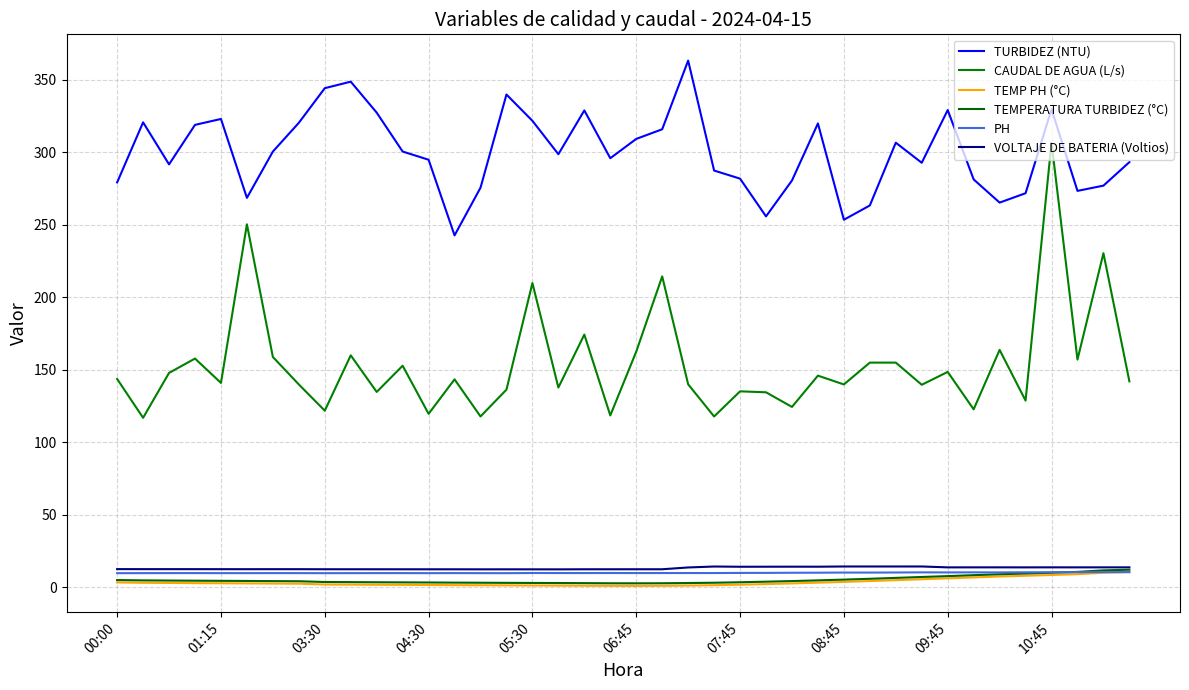

What is the label of the 28th point from the left?

27